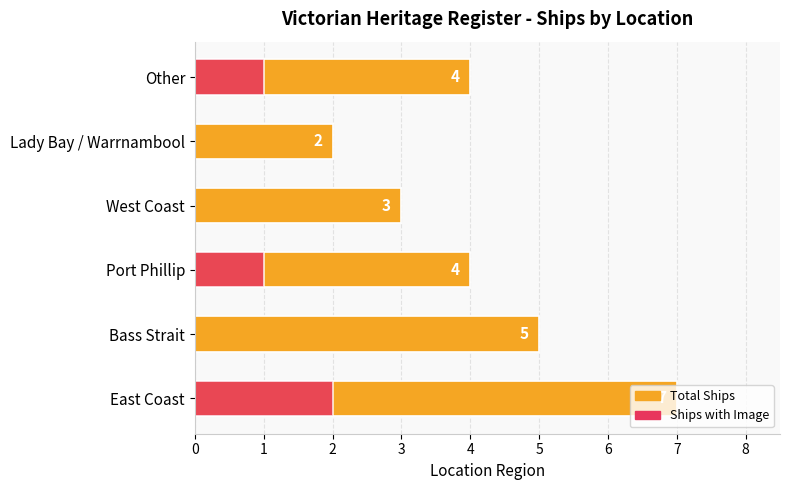

The value of Ships with Image at West Coast is -1. True or false?

False